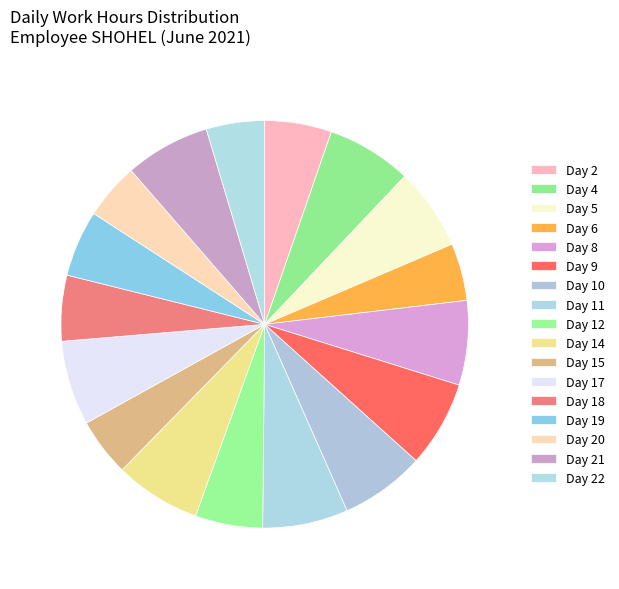

Between Day 22 and Day 12, which is larger?

Day 12